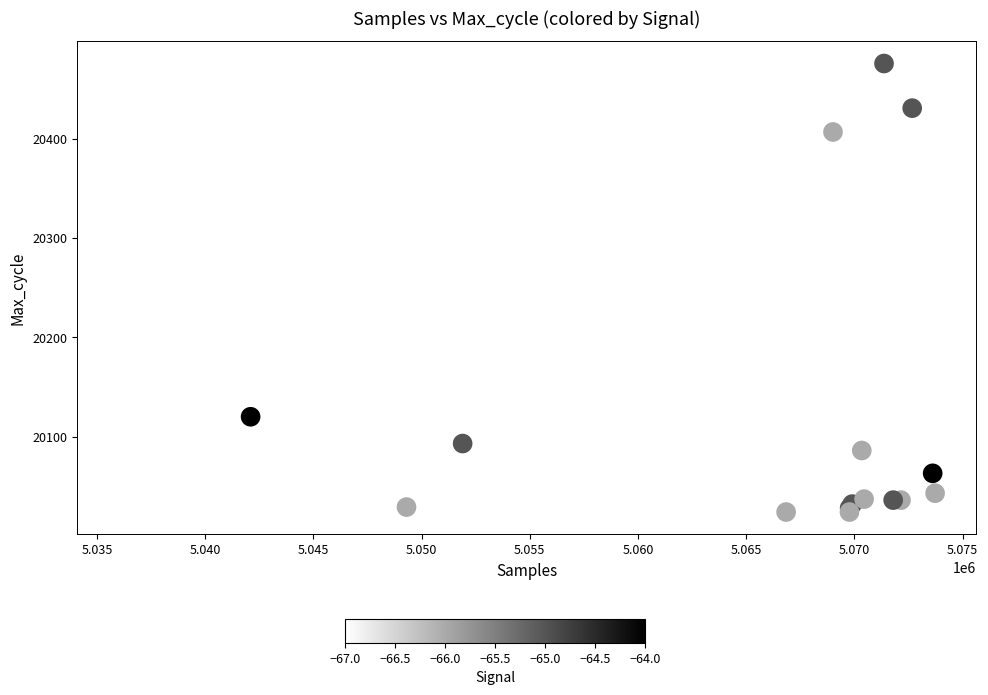

What Y value in the scatter plot is closest to 20250?

20120